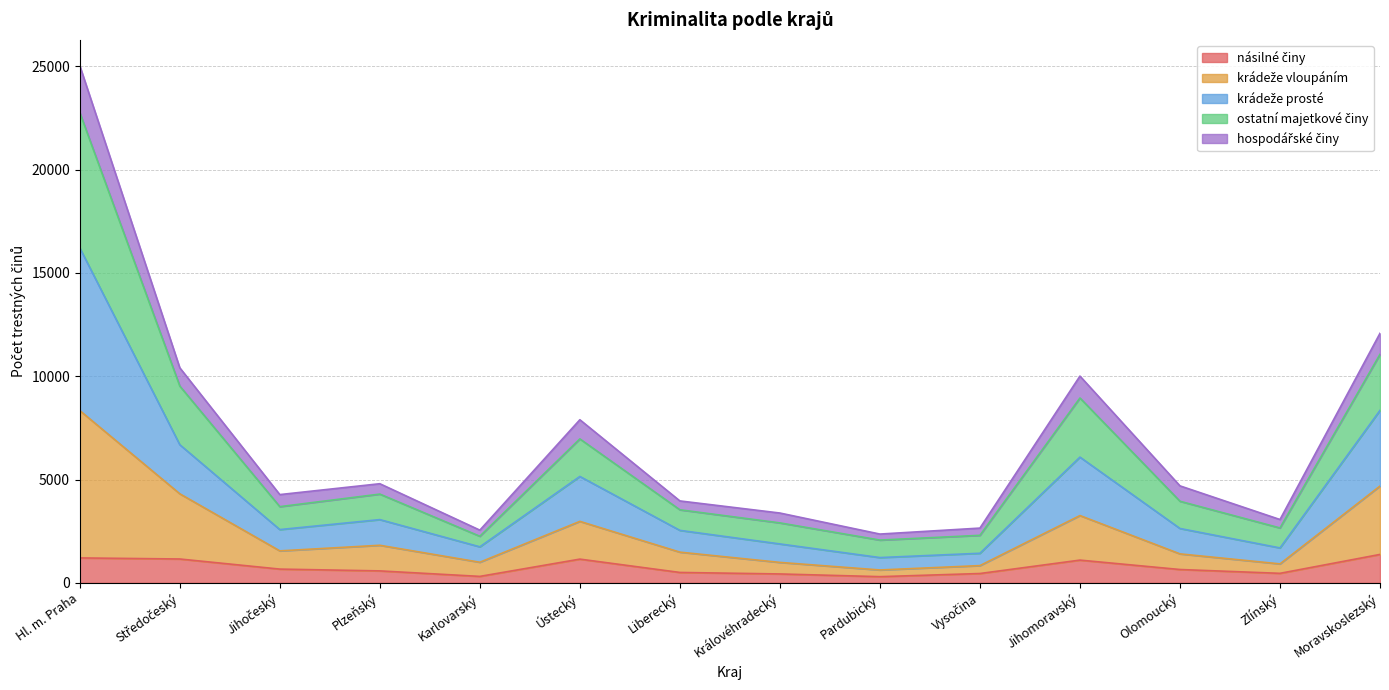

At which category is the sum across all series the highest?

Hl. m. Praha